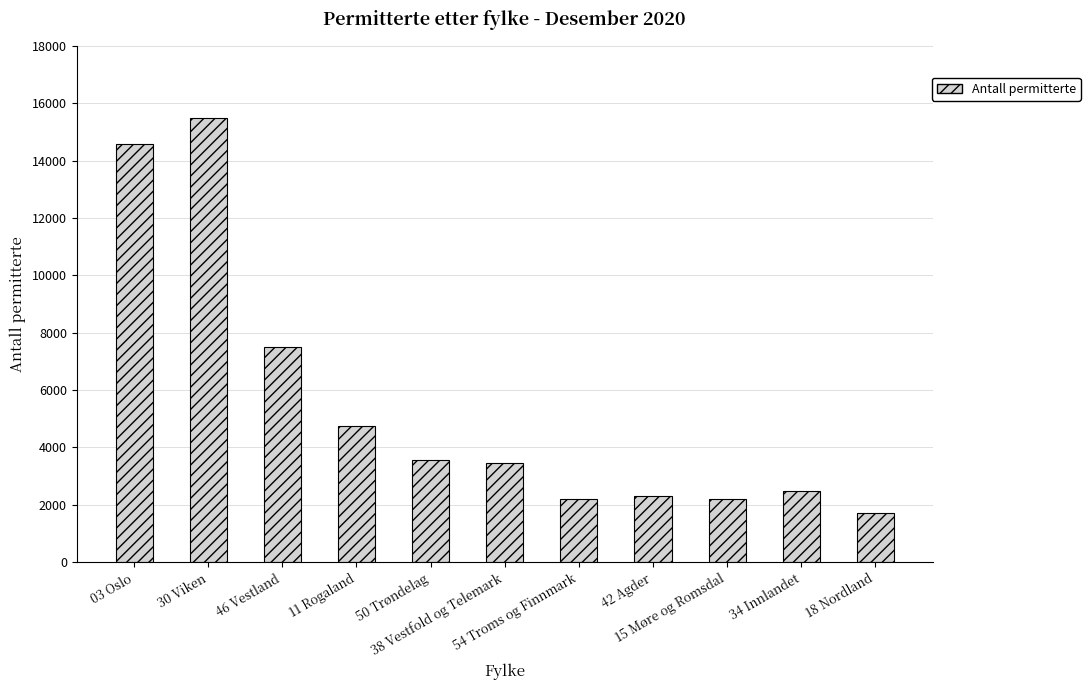

What value does the data have at 34 Innlandet?

2489